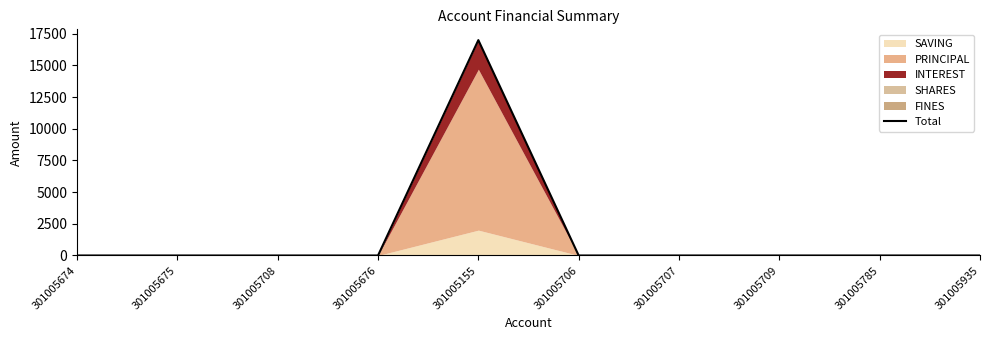

Between 301005785 and 301005675, which is larger?

301005785